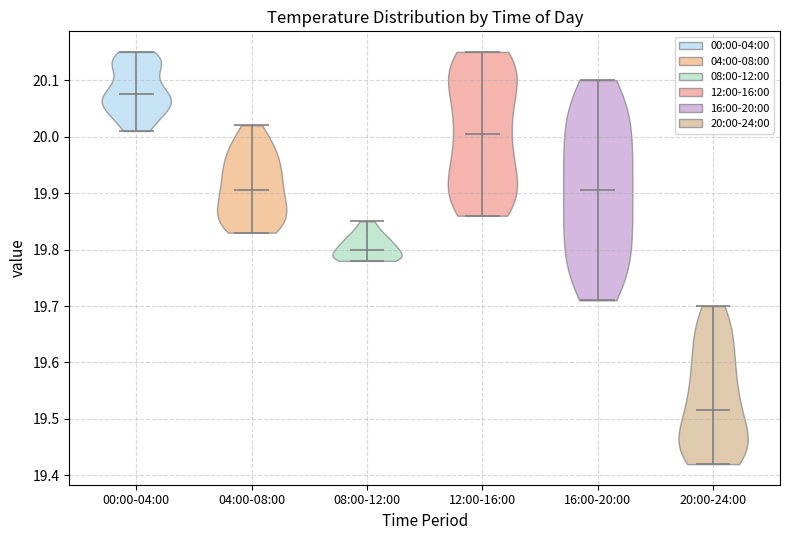

Reading left to right, read every violin against the y-axis: where its median line is, and the lowest and highest points it reaches. The values are not printed on the chart, so give them approximately, as read against the axis.

00:00-04:00: median line 20.08, lowest point 20.01, highest point 20.15
04:00-08:00: median line 19.91, lowest point 19.83, highest point 20.02
08:00-12:00: median line 19.80, lowest point 19.78, highest point 19.85
12:00-16:00: median line 20.01, lowest point 19.86, highest point 20.15
16:00-20:00: median line 19.91, lowest point 19.71, highest point 20.10
20:00-24:00: median line 19.52, lowest point 19.42, highest point 19.70